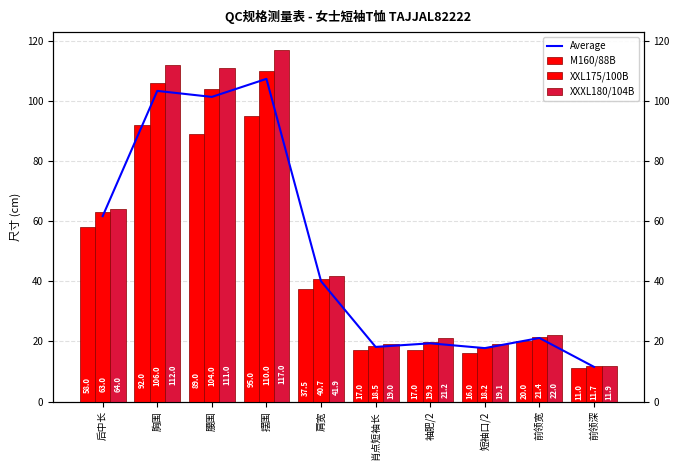

Which category has the lowest value across all series?

前领深